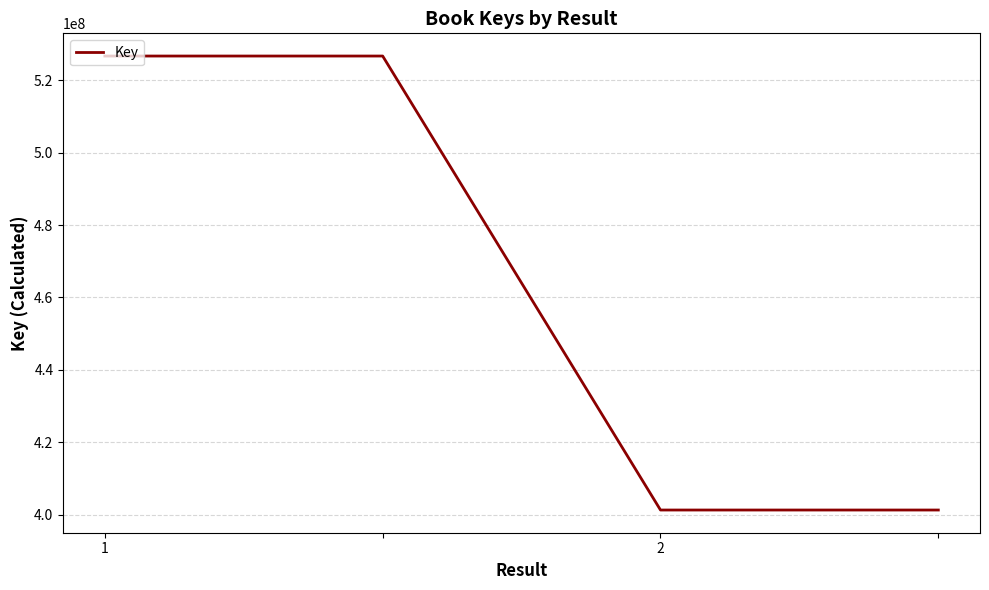

What is the maximum value shown in the chart?

526660656